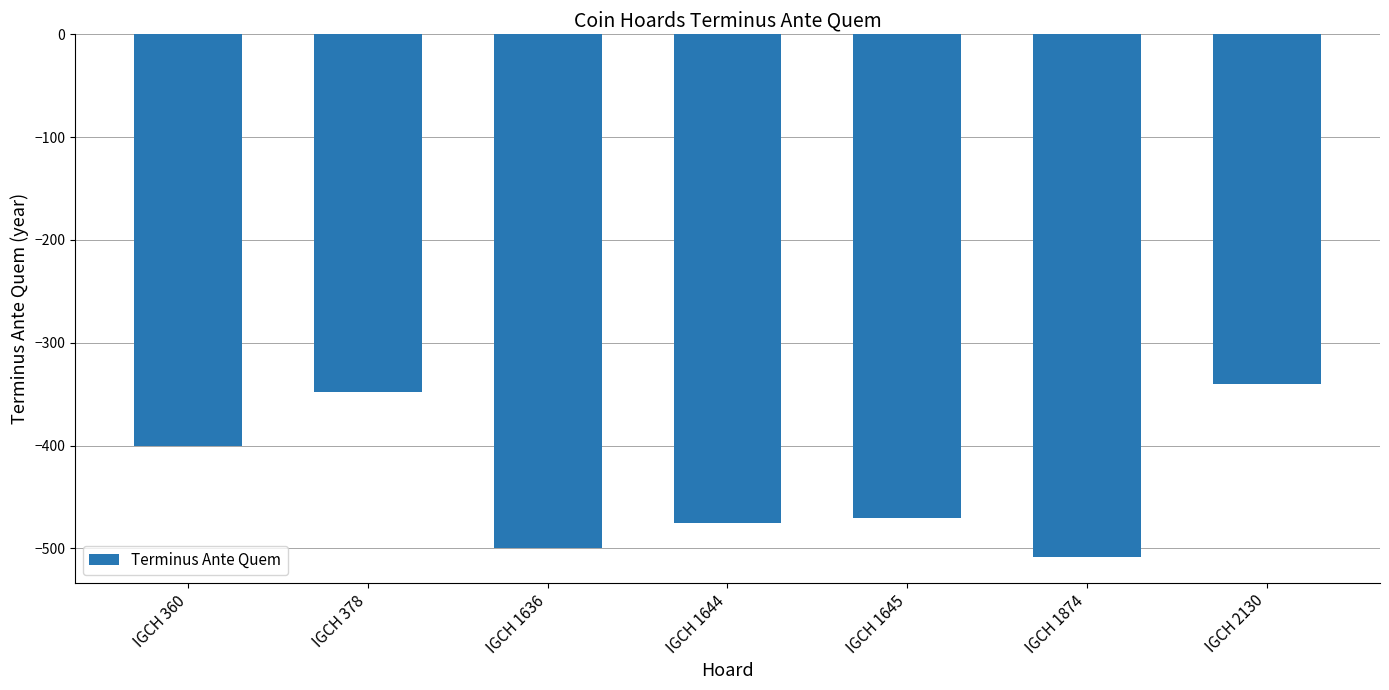

List the labels in order of value, largest first.

IGCH 2130, IGCH 378, IGCH 360, IGCH 1645, IGCH 1644, IGCH 1636, IGCH 1874